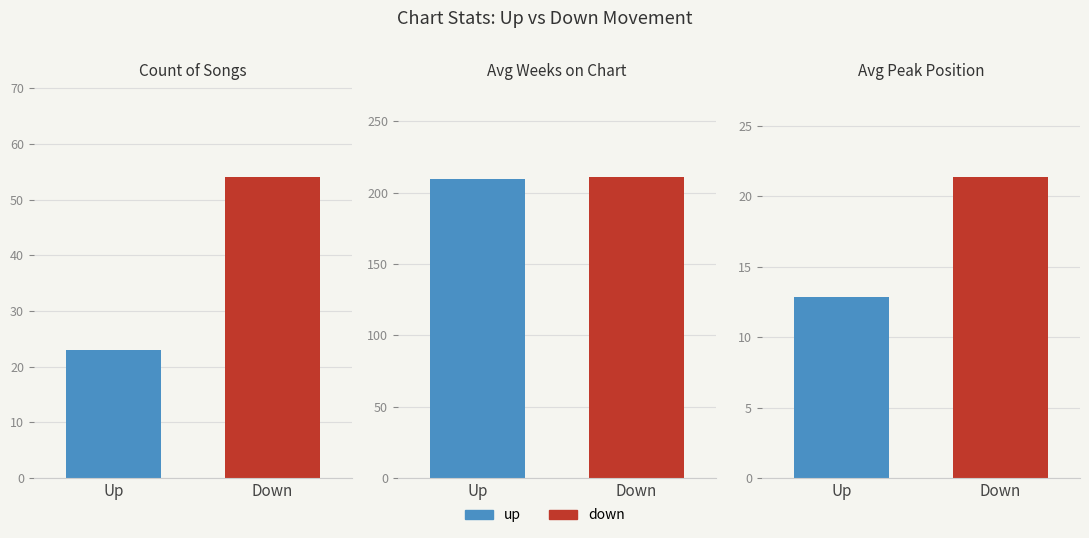

Where is down nearest to the value 112?

up